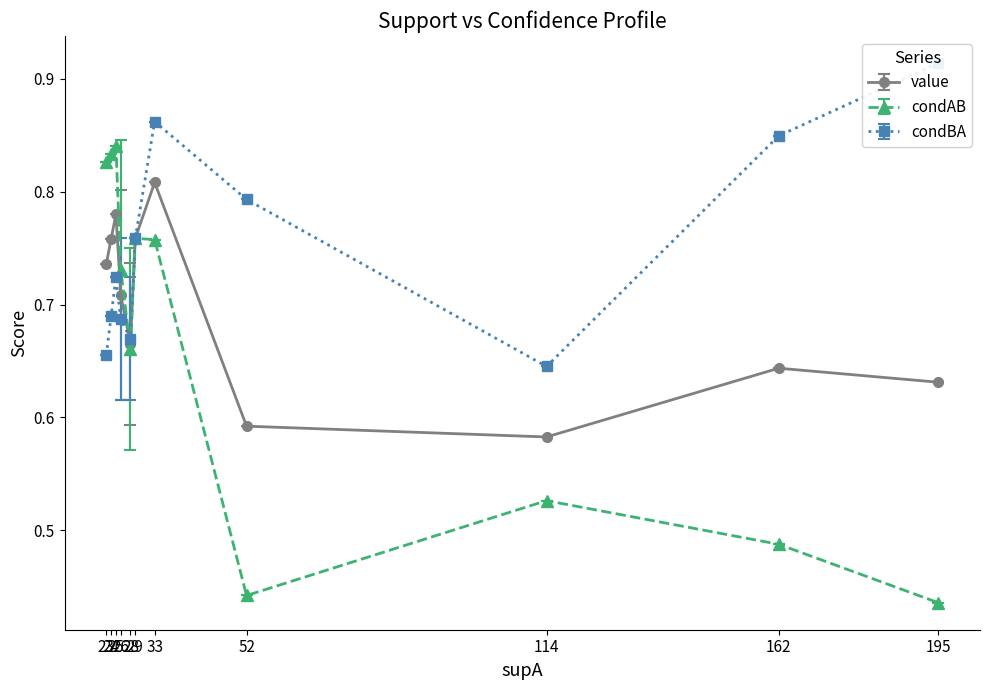

Rank the series at 0 from lowest to highest value.

condAB, value, condBA